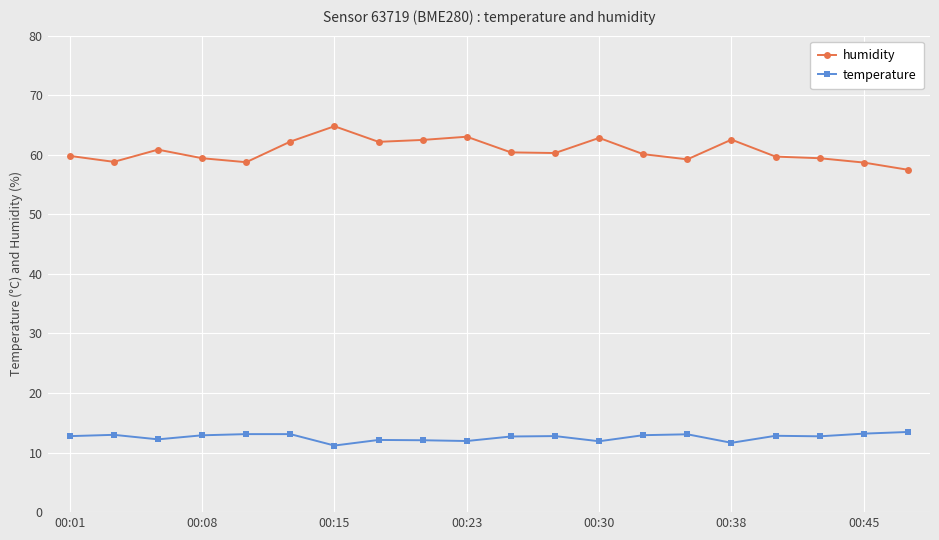

Does the chart have visible grid lines?

Yes